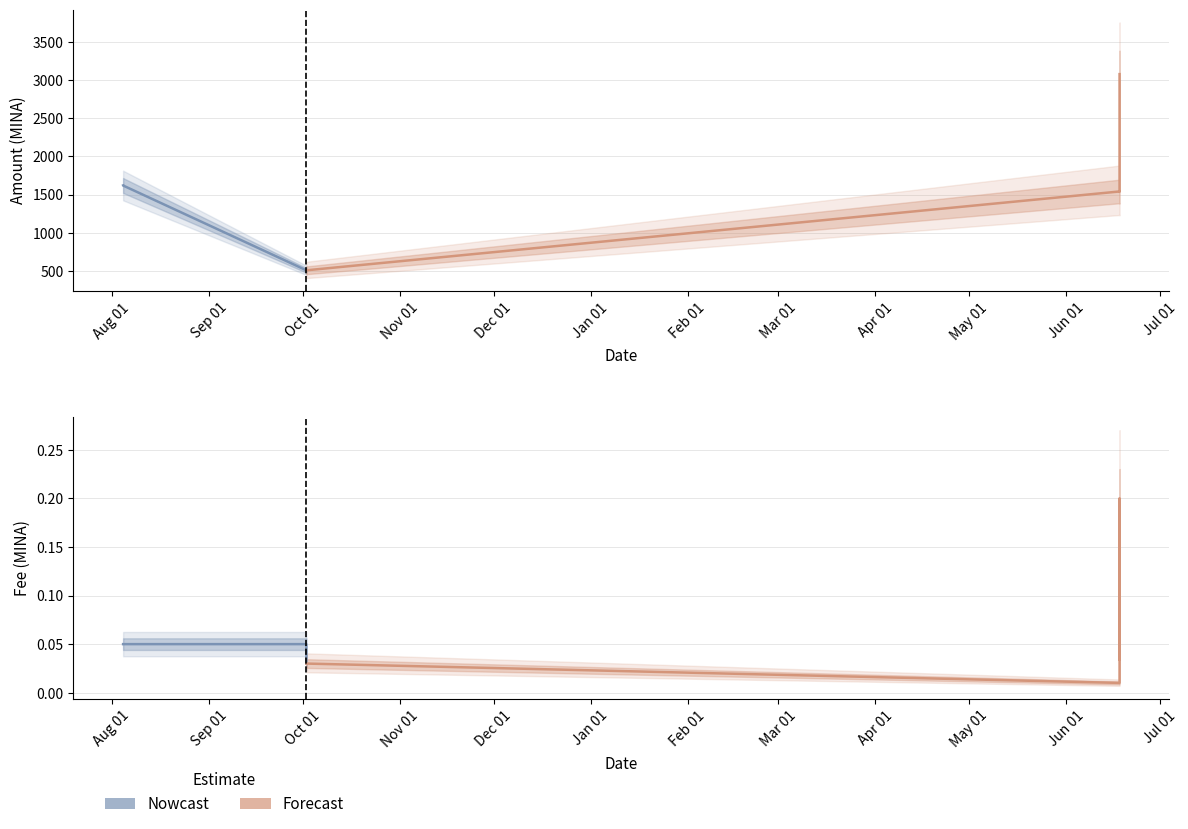

How many lines are shown in the chart?

2